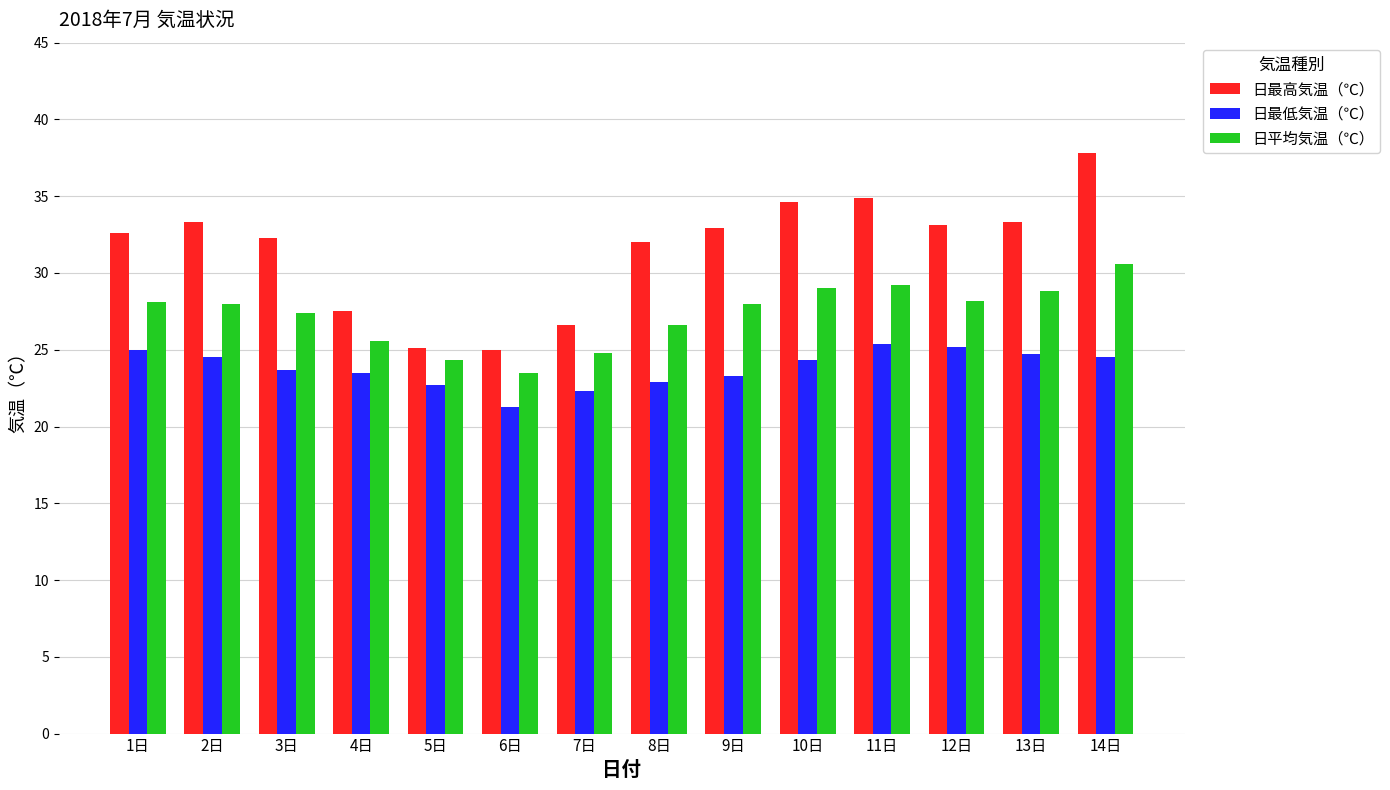

Which category has the highest value across all series?

14日